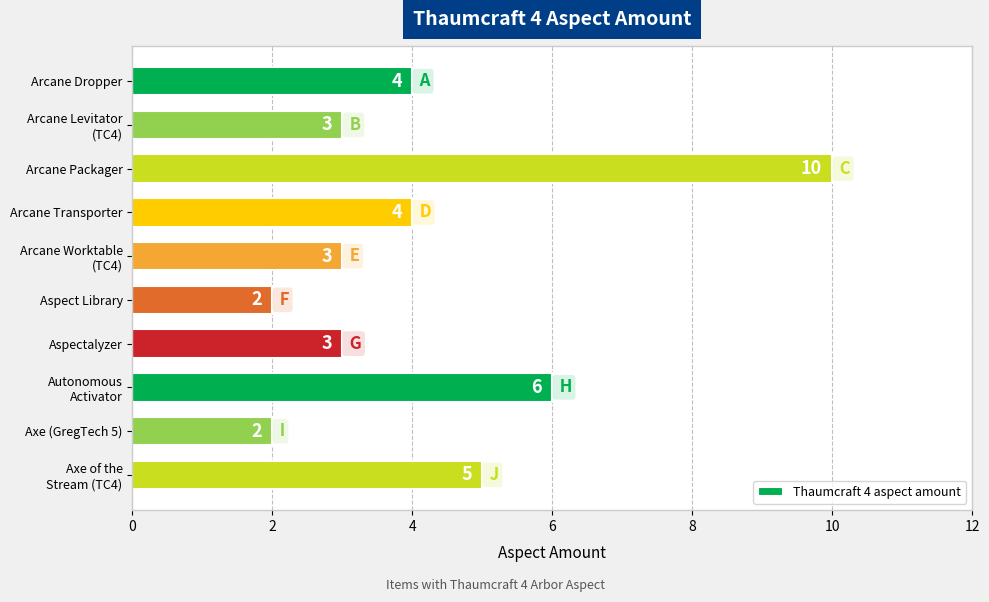

Reading top to bottom, transcribe all the data shown in this chart.

4	3	10	4	3	2	3	6	2	5